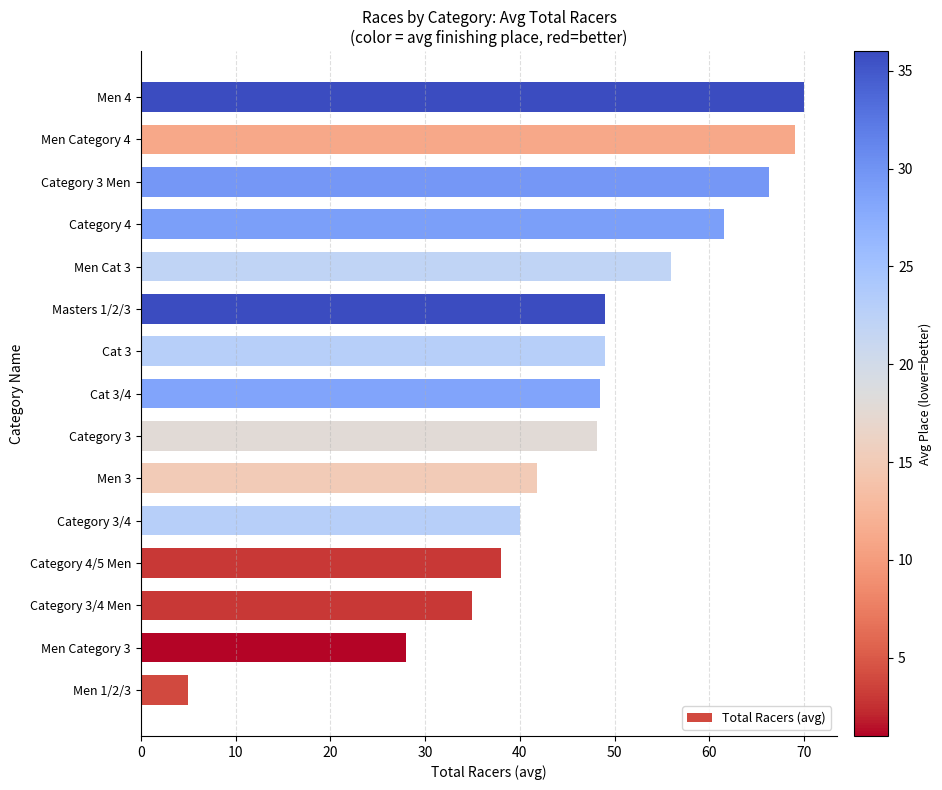

Does the chart contain any negative values?

No